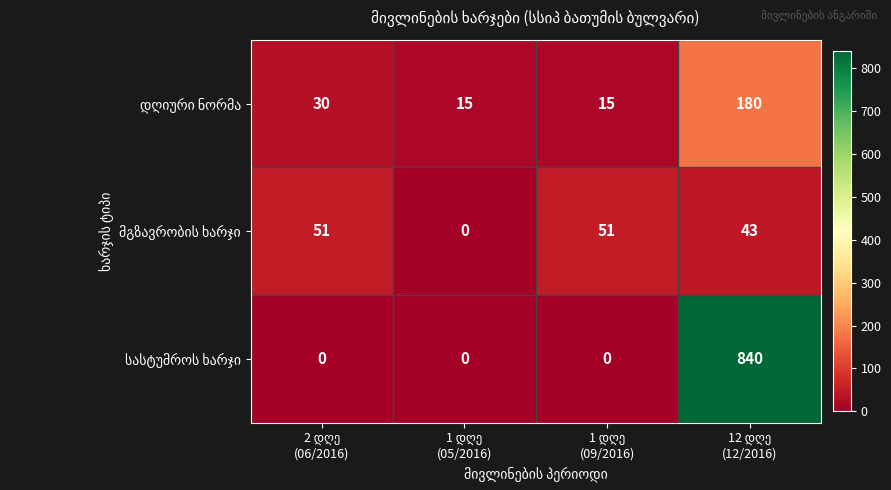

What is the maximum value shown in the chart?

840